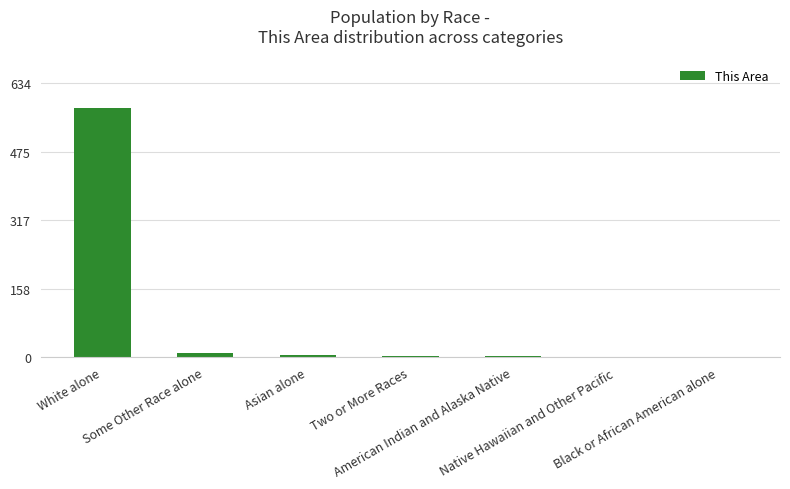

What is the greatest value displayed?

577